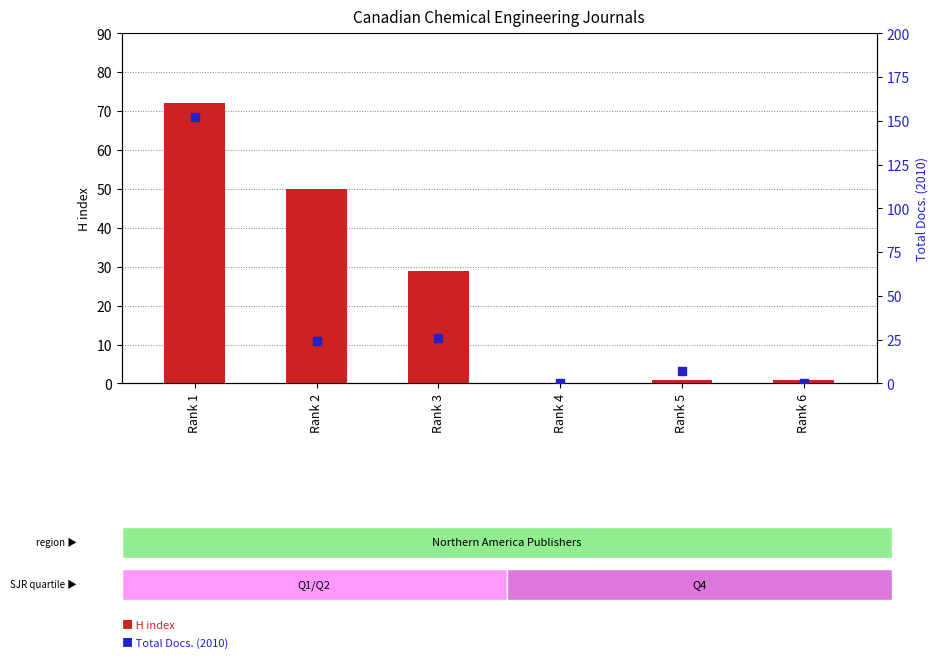

At which category is the sum across all series the highest?

Rank 1